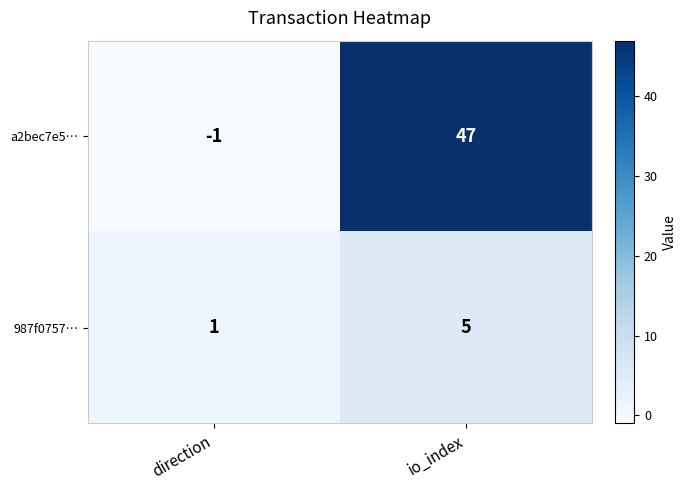

The a2bec7e5… series shows -1 at direction. True or false?

True